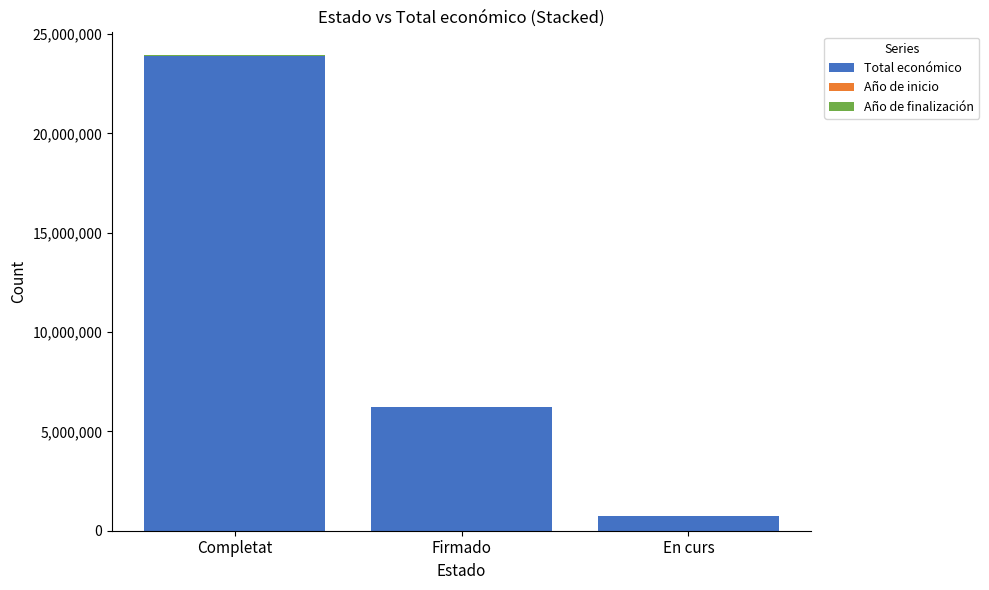

What is the highest value of the Total económico series?

23899173